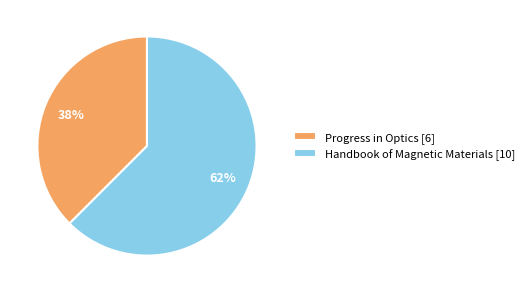

How many segments does this pie chart have?

2